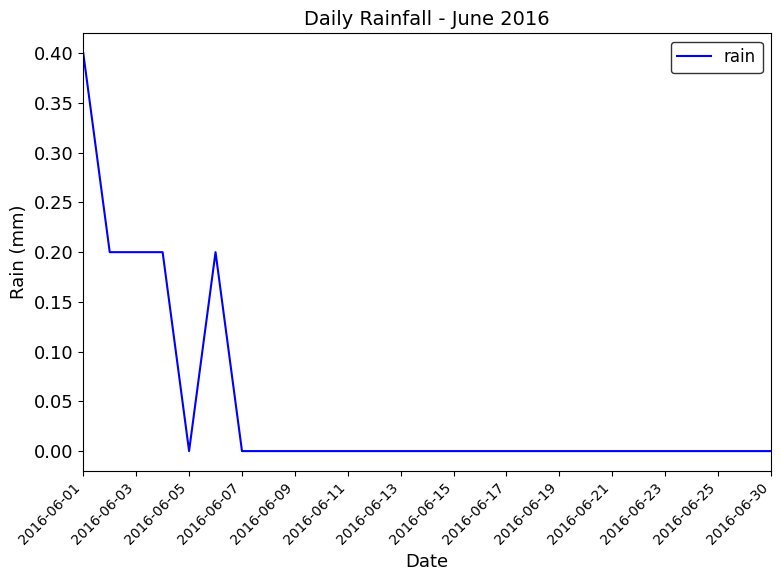

What is the greatest value displayed?

0.4